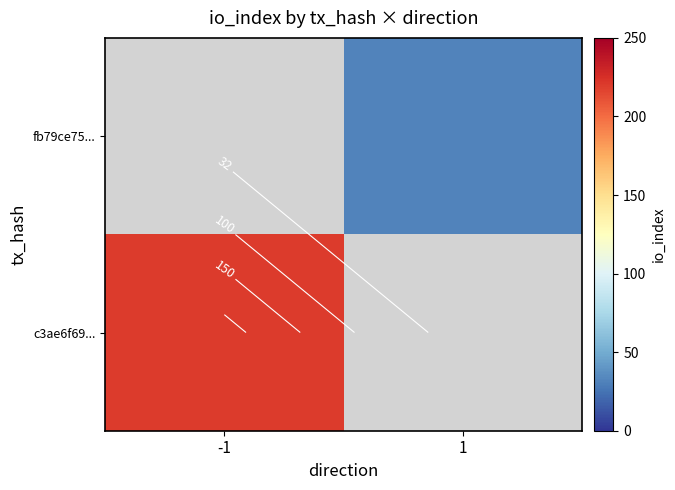

How many distinct data groups are displayed?

2